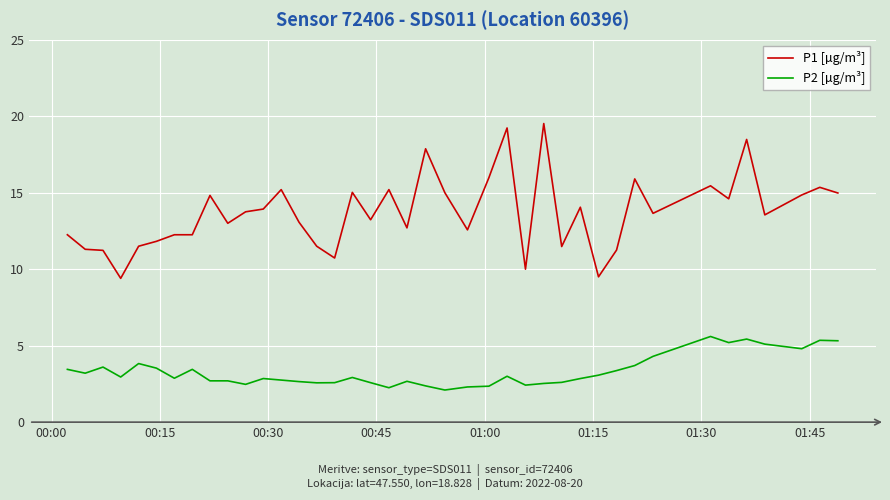

What is the minimum value shown in the chart?

2.1